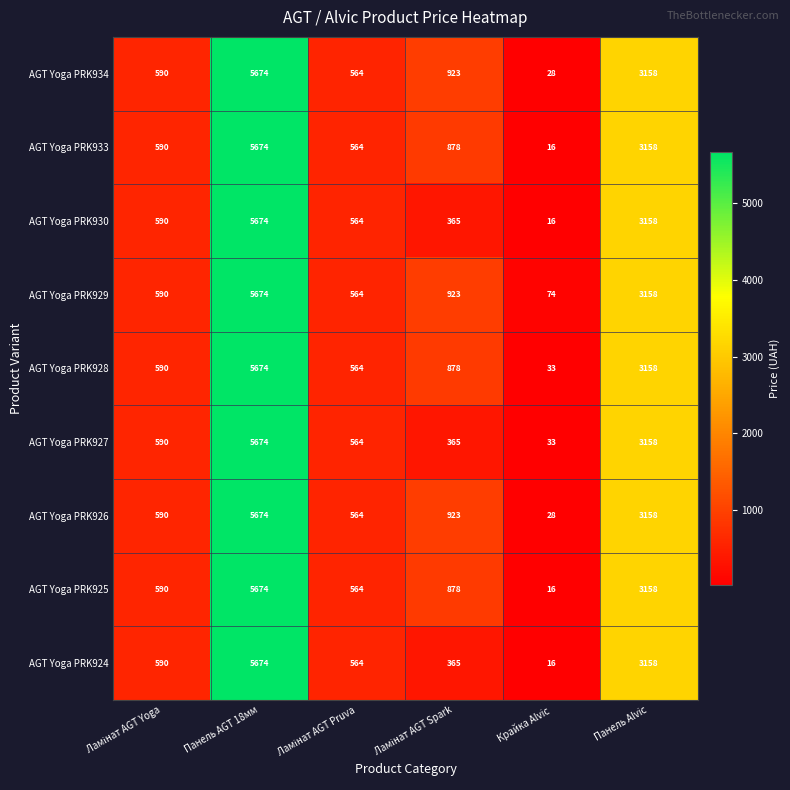

Where is AGT Yoga PRK925 nearest to the value 2845?

Панель Alvic